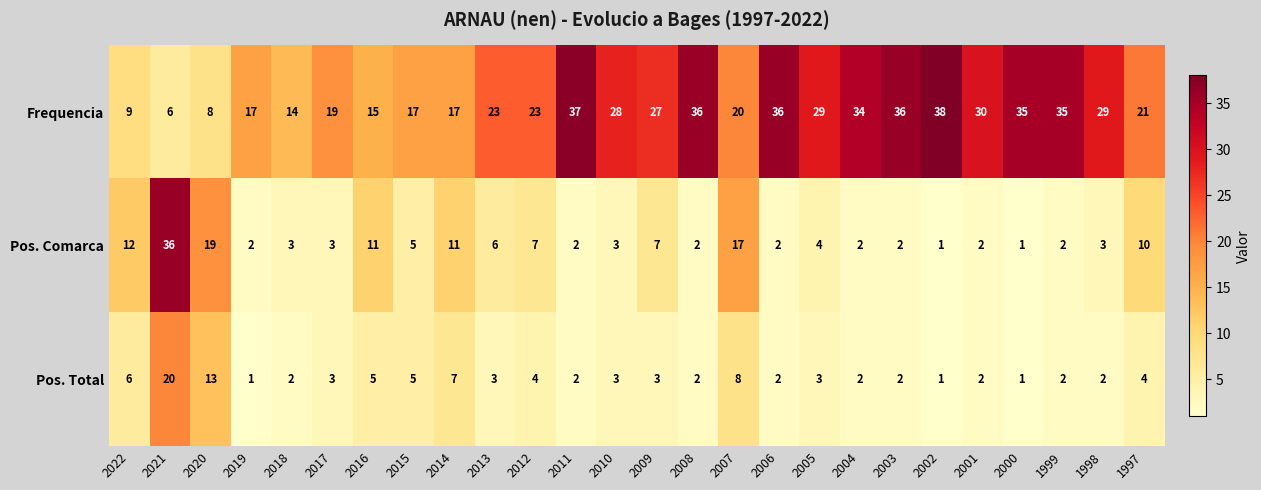

What is the average value of the Pos. Total series?

4